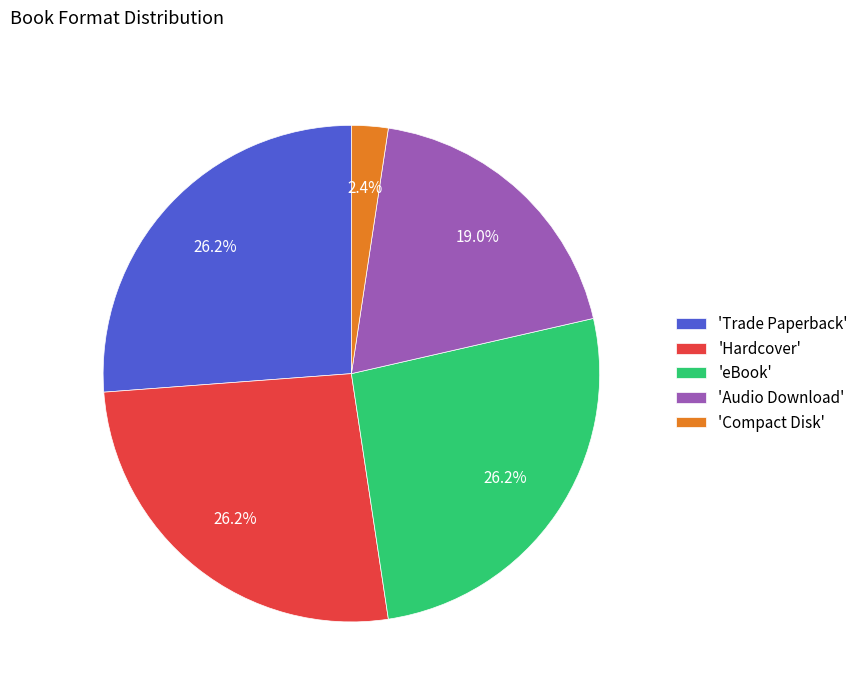

Does any single category account for the majority?

No